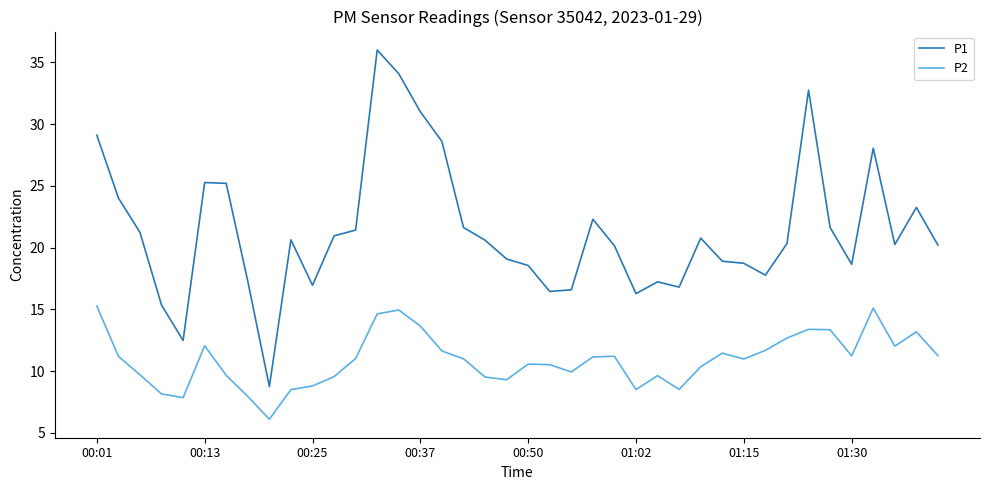

True or false: P2 and P1 intersect in this chart.

False